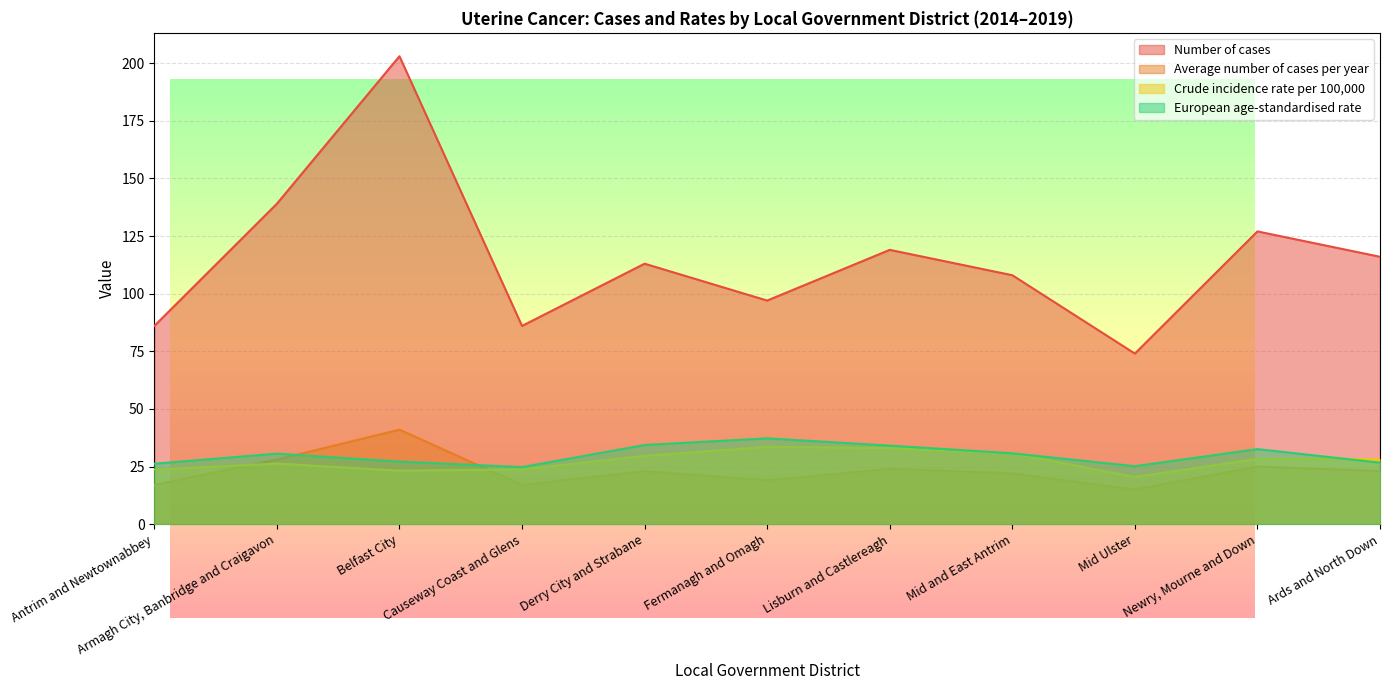

Rank the series at Derry City and Strabane from highest to lowest value.

Number of cases, European age-standardised rate, Crude incidence rate per 100,000, Average number of cases per year